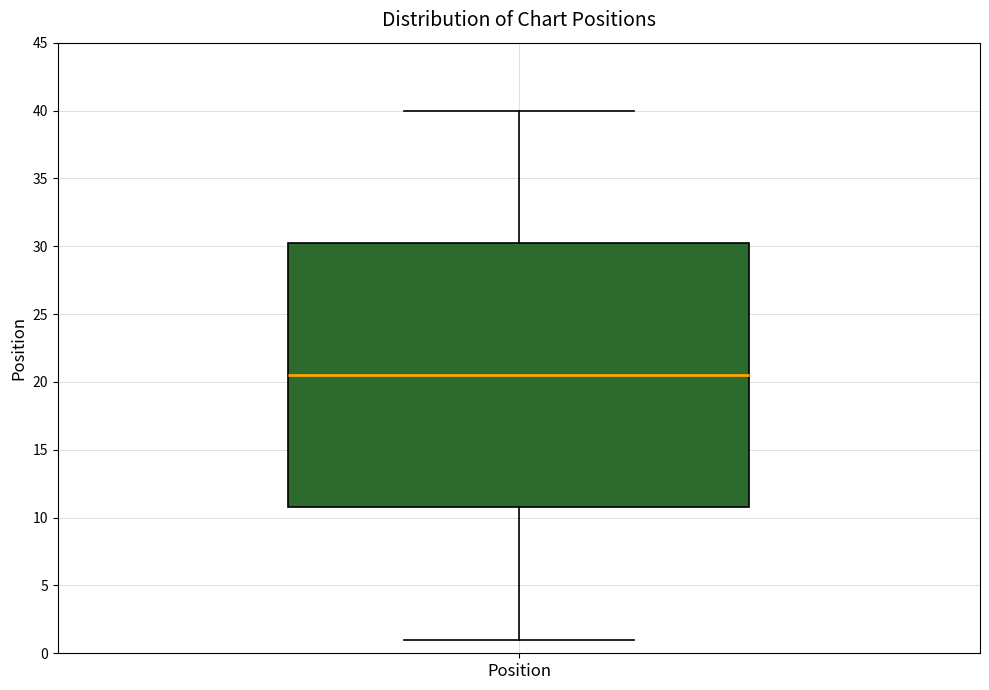

Transcribe this box plot: give where the median line is, the range the box spans, and where the two whiskers end, as read against the y-axis. The values are not printed on the chart, so give them approximately, as read against the axis.

median 20.5, box 11.0 to 30.5, whiskers 1.0 to 40.0